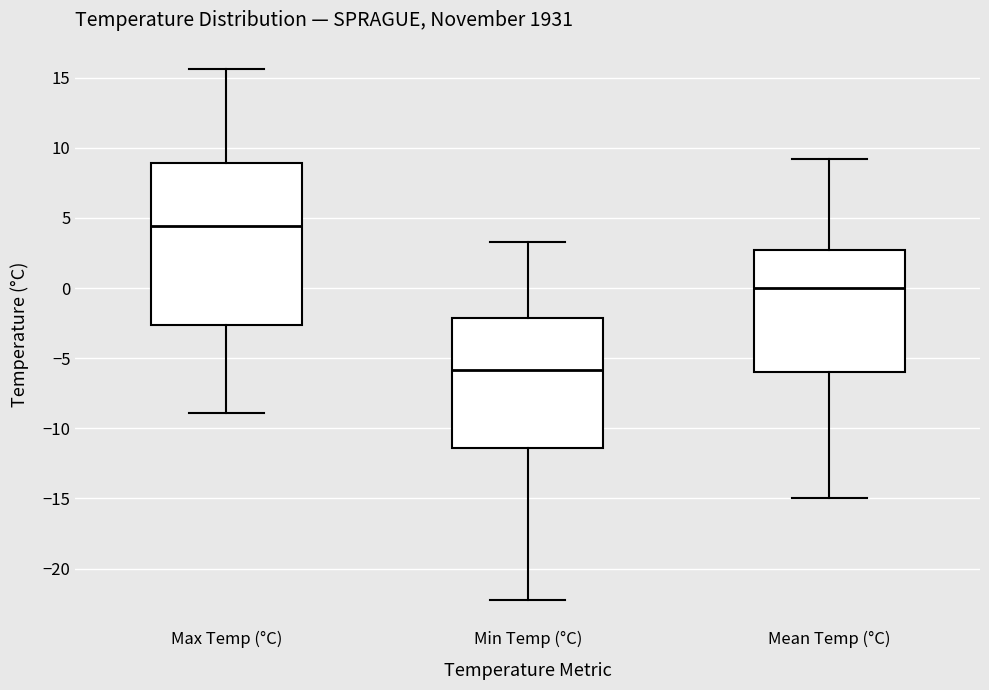

Where does the upper whisker of the box for Mean Temp (°C) end on the y-axis? The values are not printed on the chart, so give them approximately, as read against the axis.

9.0